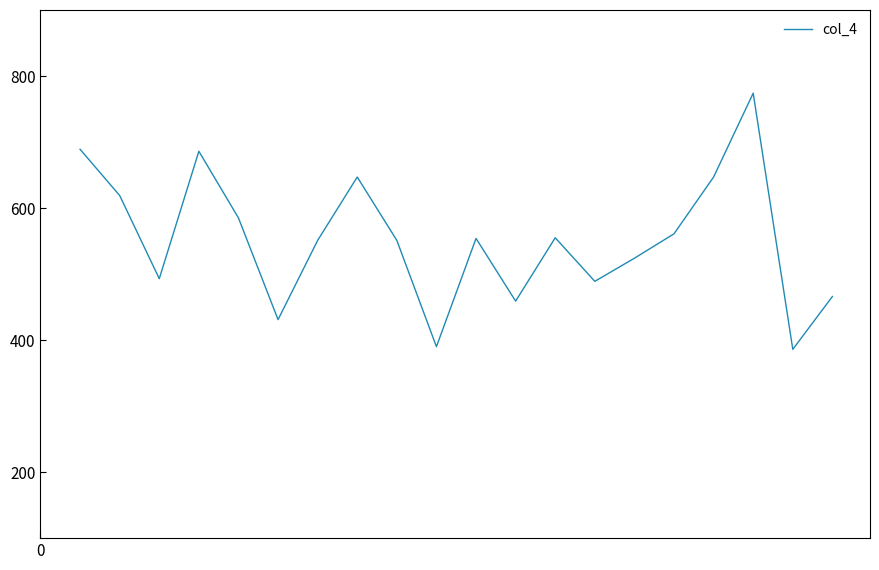

What is the smallest value displayed?

386